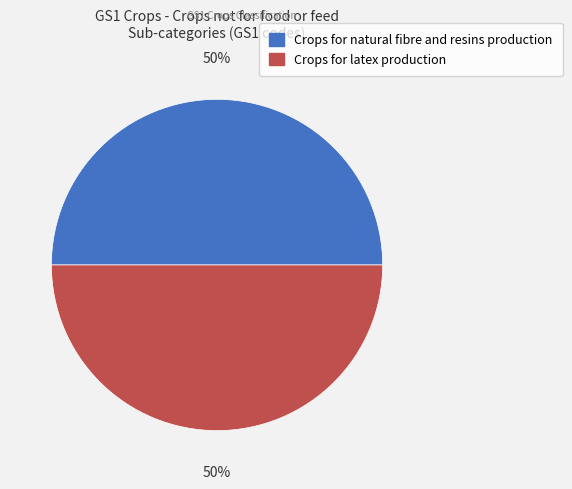

To the nearest percent, what is the average slice percentage?

50%